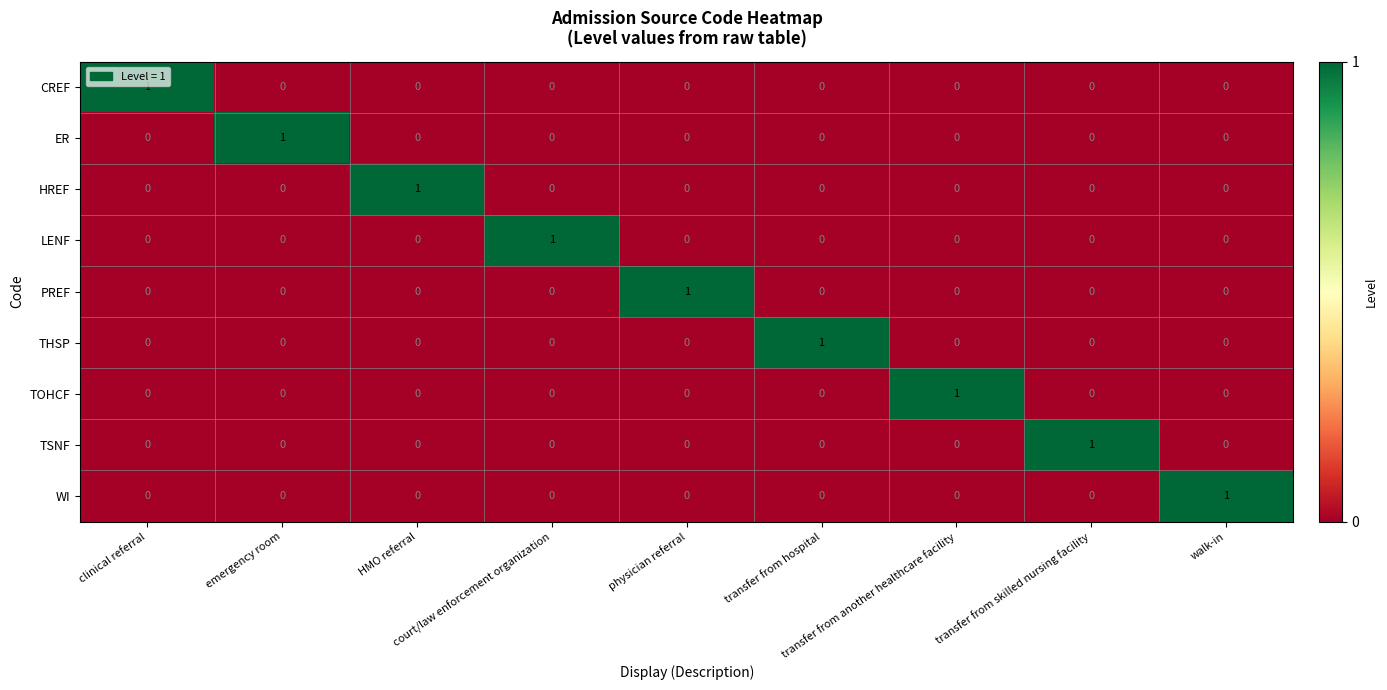

Which has a higher value, transfer from another healthcare facility or physician referral?

transfer from another healthcare facility